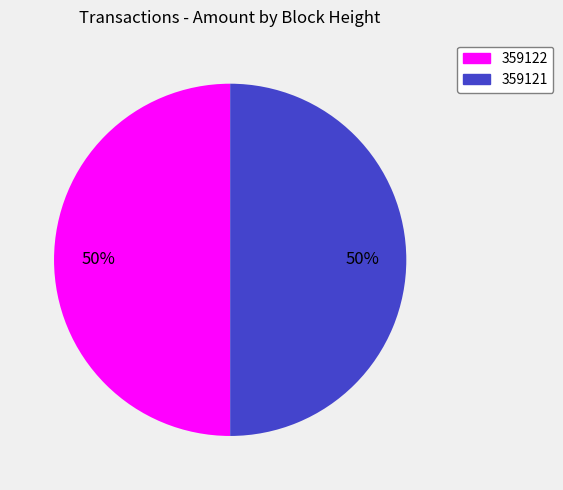

To the nearest percent, what is the combined percentage of 359121 and 359122?

100%